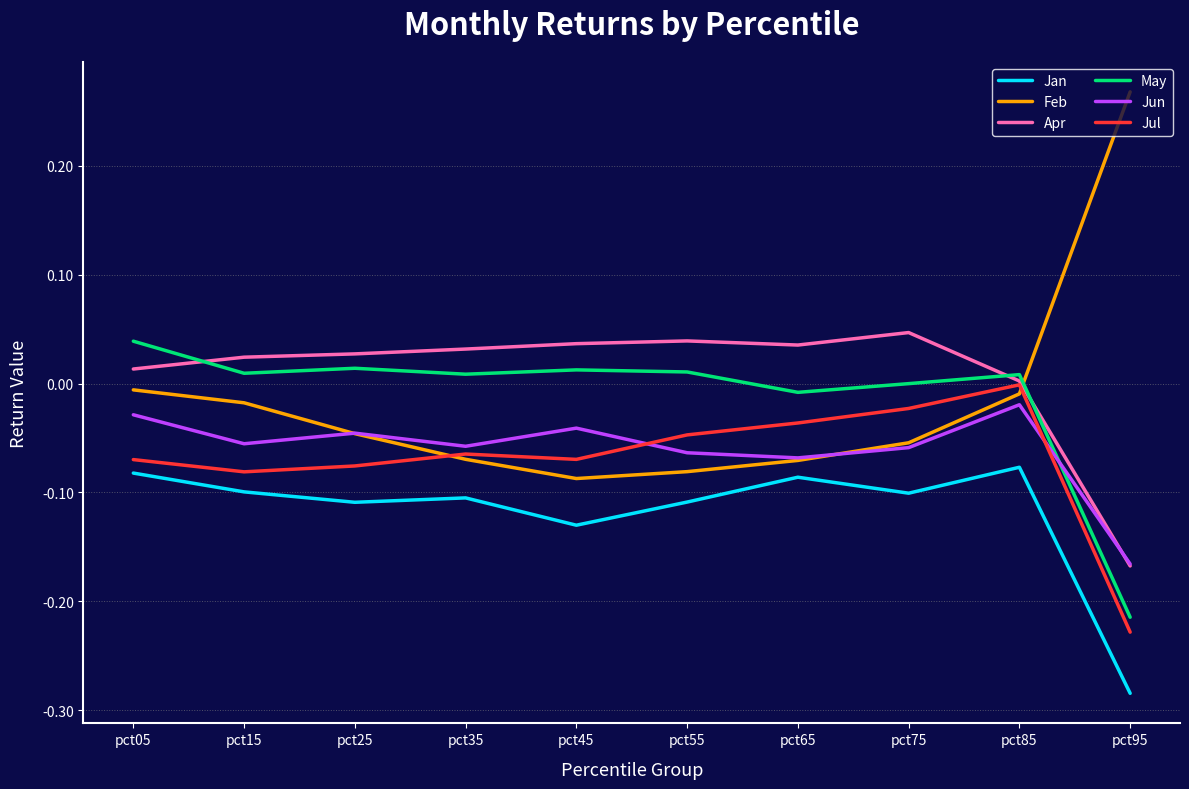

Which series changed the most between pct45 and pct75?

Jul